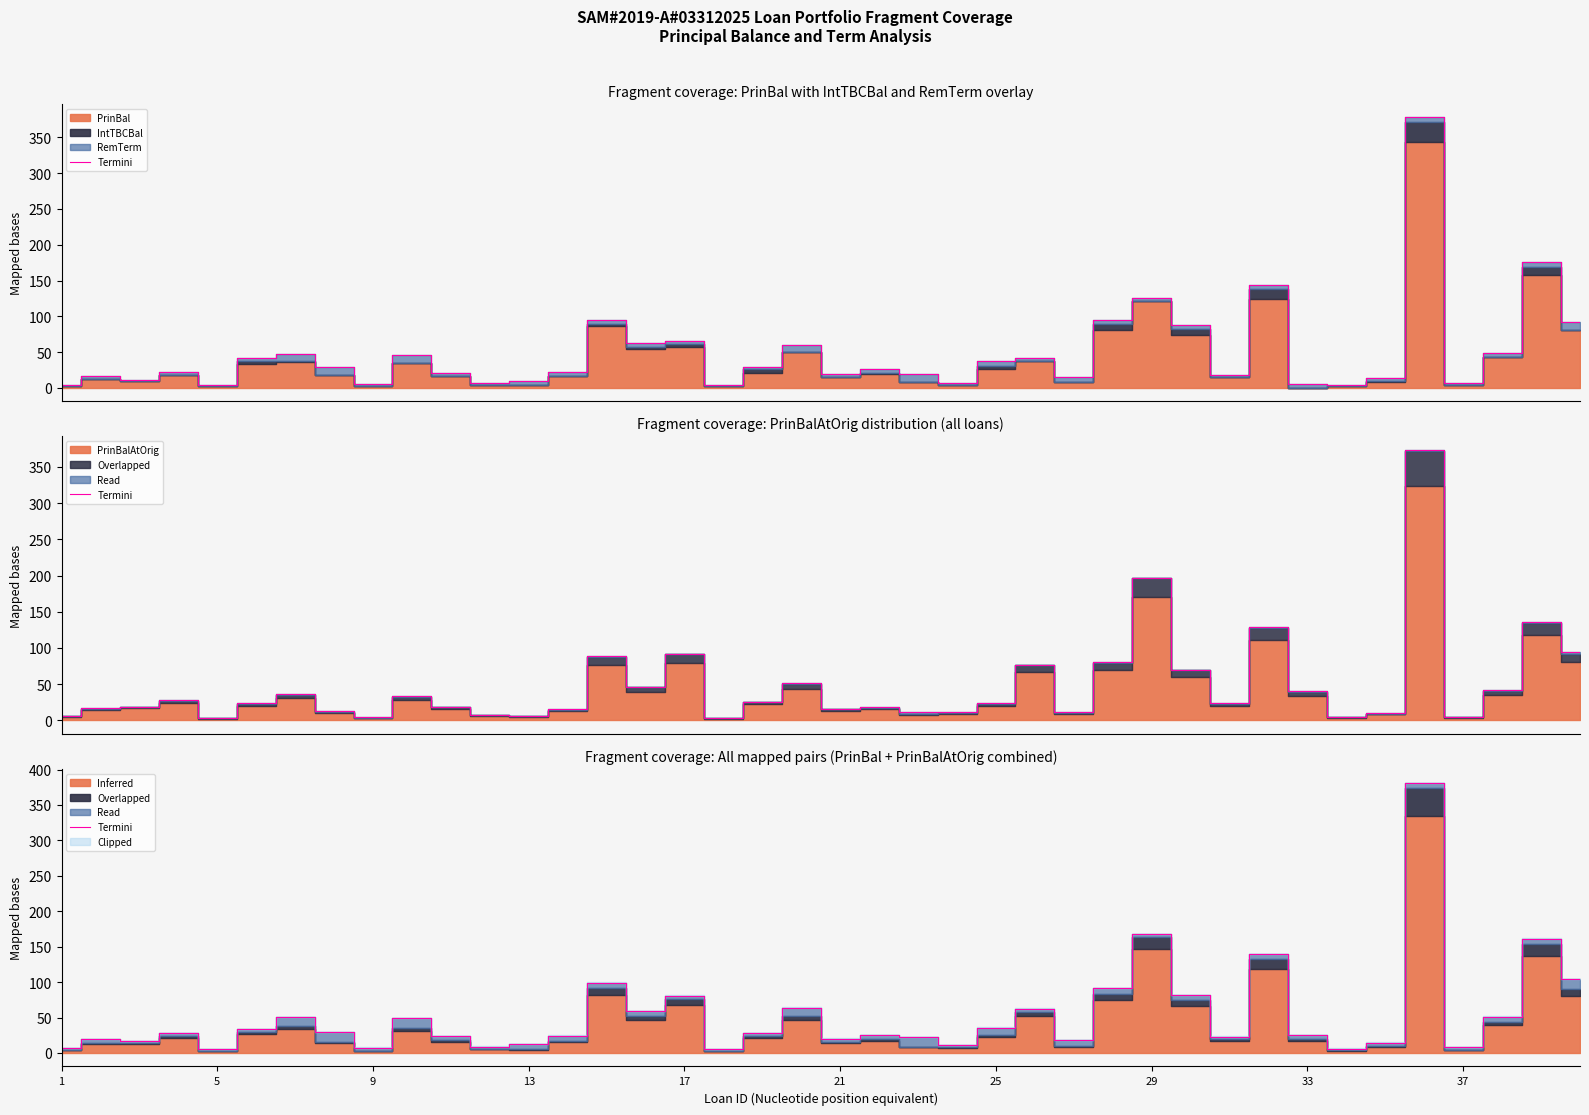

What is the value of the 7th point from the left?

50.6